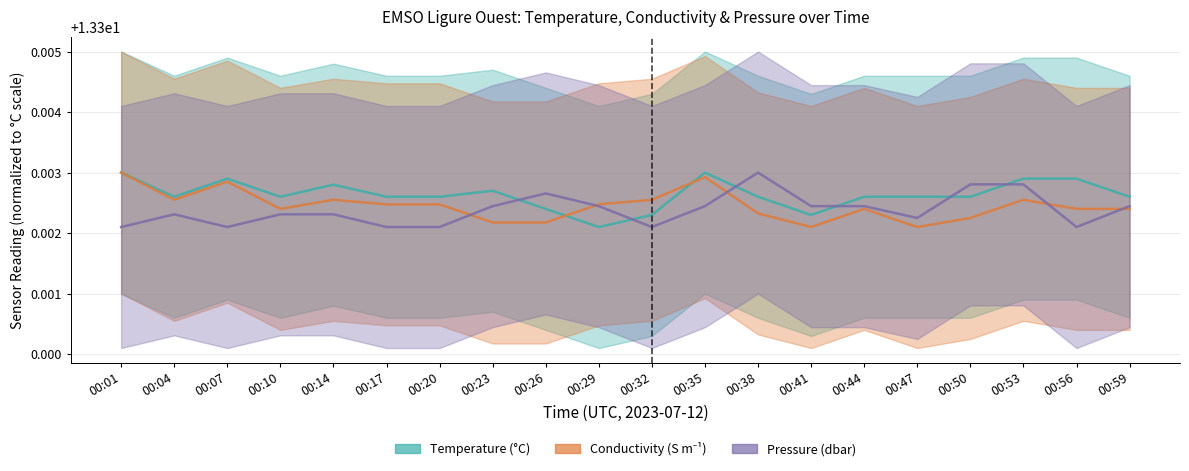

At which category is the sum across all series the highest?

00:35